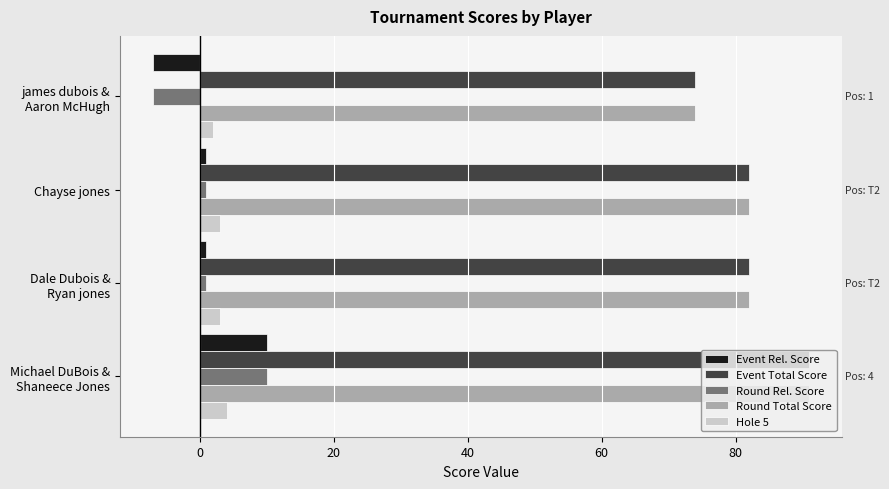

What is the maximum value shown in the chart?

91